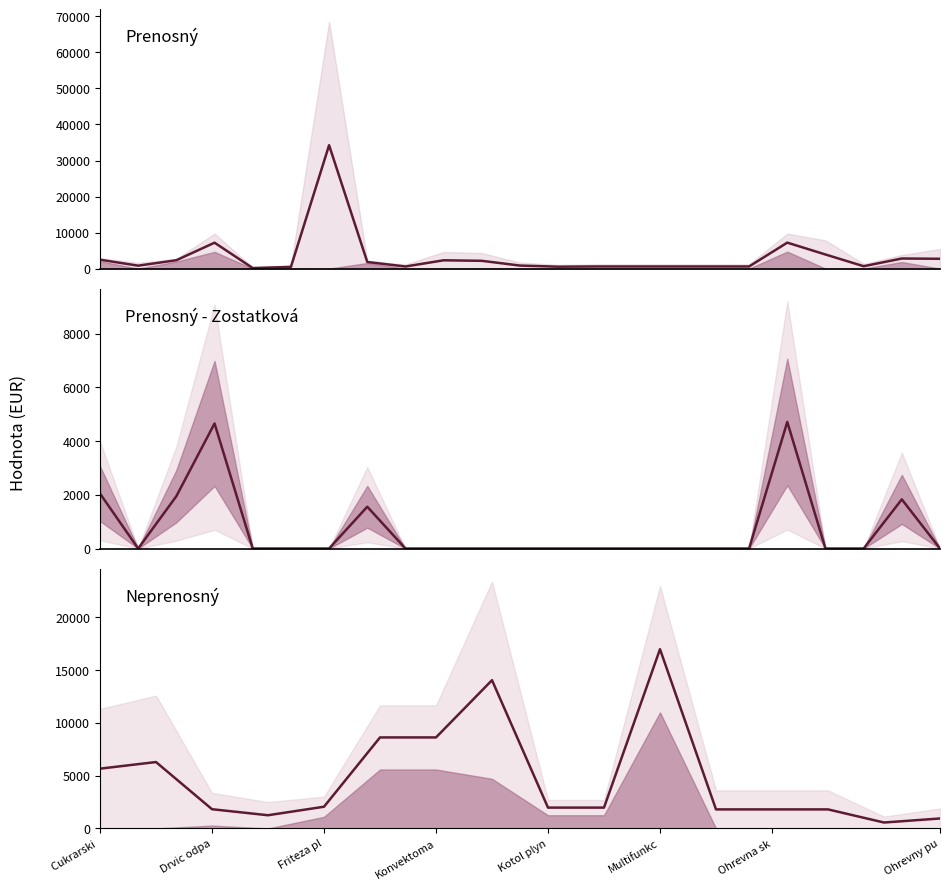

Does the chart have visible grid lines?

No